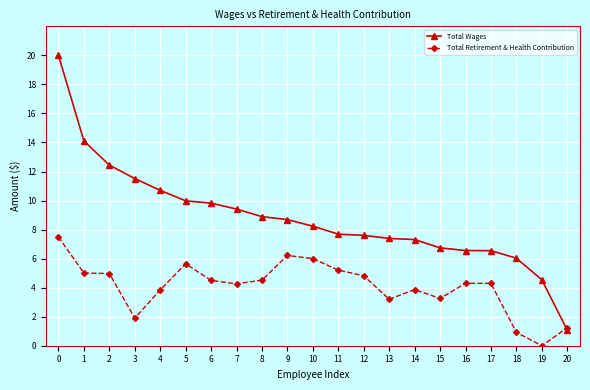

Rank the series by their average value, from highest to lowest.

Total Wages, Total Retirement & Health Contribution